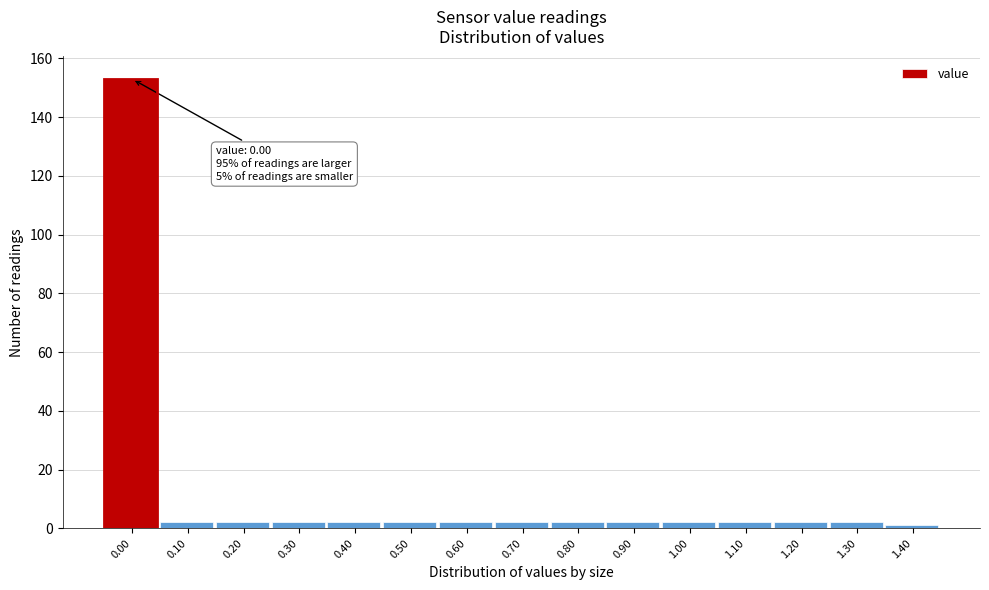

Reading right to left, transcribe all the data shown in this chart.

1	2	2	2	2	2	2	2	2	2	2	2	2	2	153